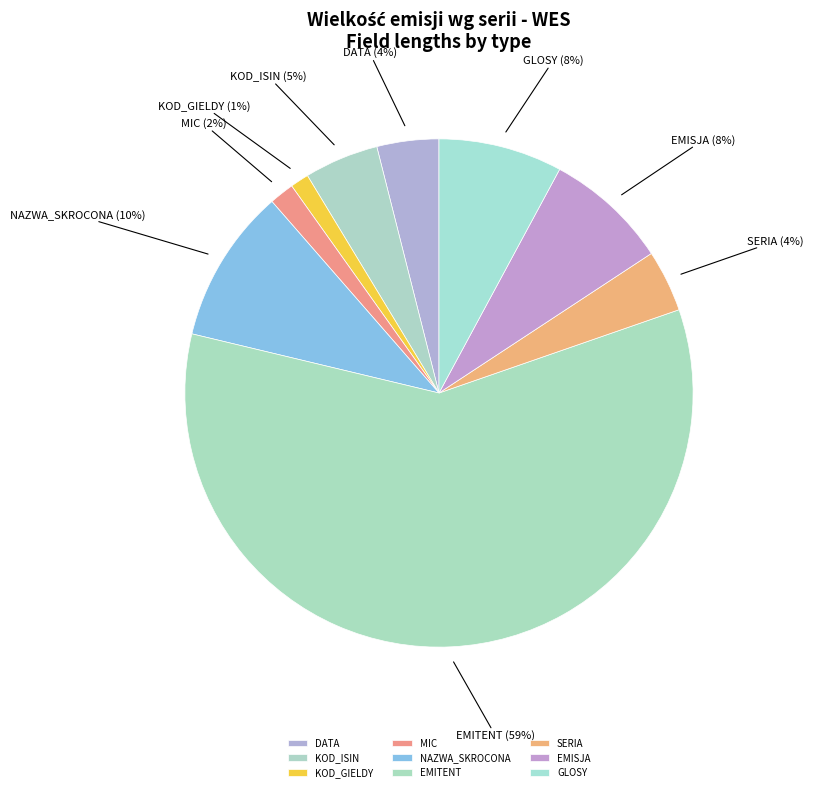

To the nearest percent, what is the combined percentage of SERIA and DATA?

8%